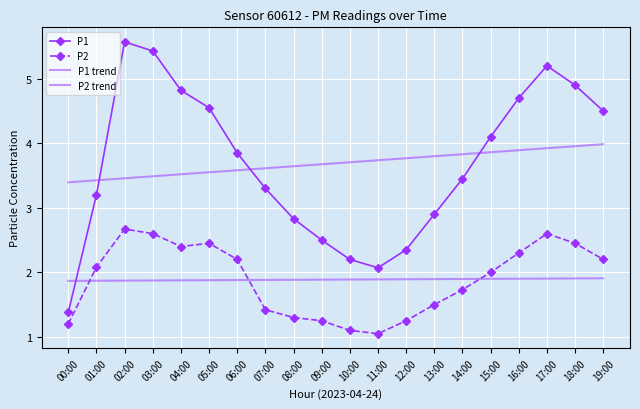

At which category does the chart reach its minimum across all series?

11:00